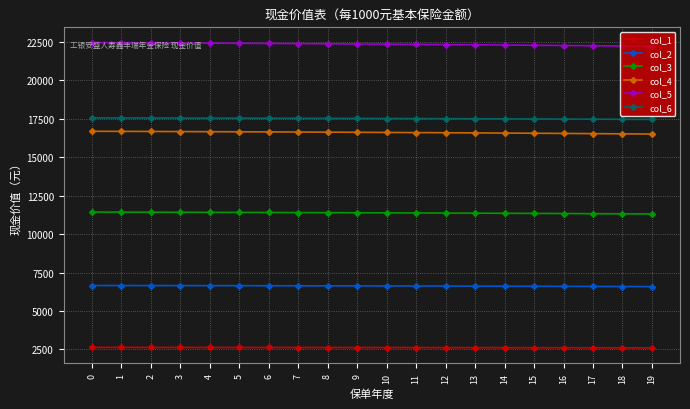

True or false: col_4 and col_1 intersect in this chart.

False